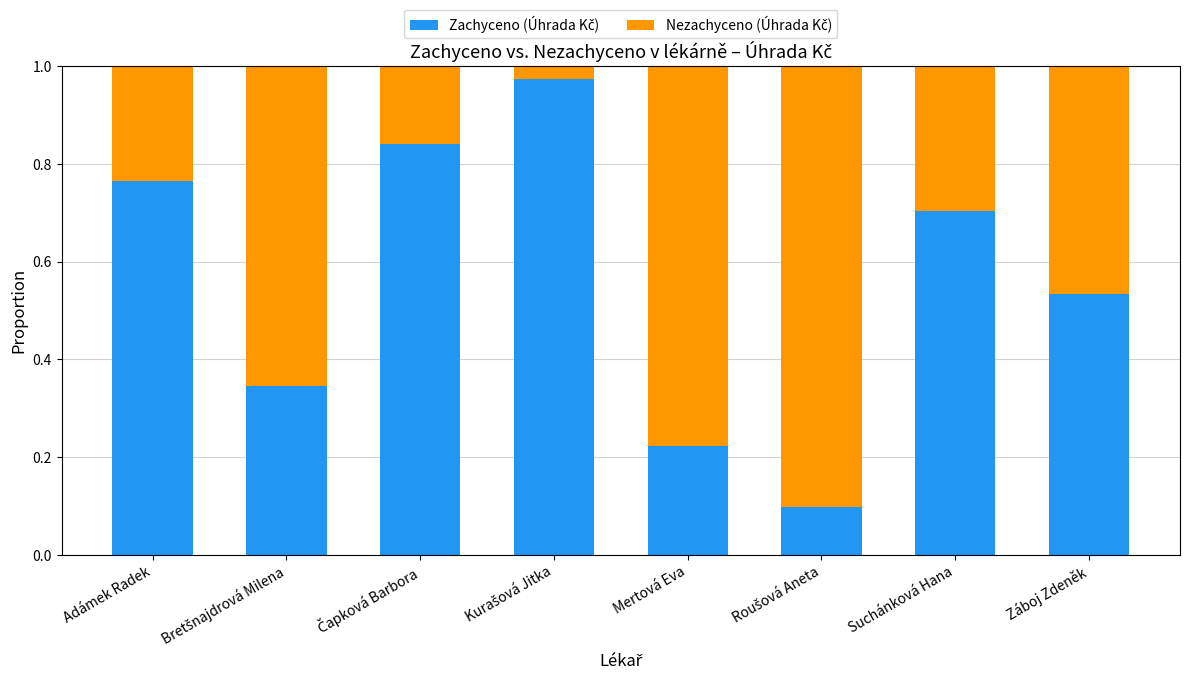

Are the bars grouped side by side (vs. stacked)?

No